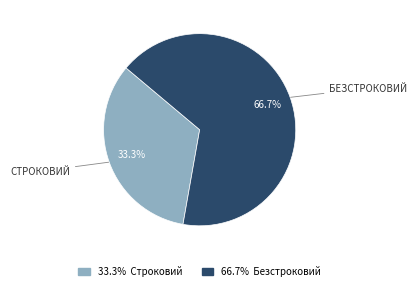

Is there any slice that represents more than half of the pie?

Yes